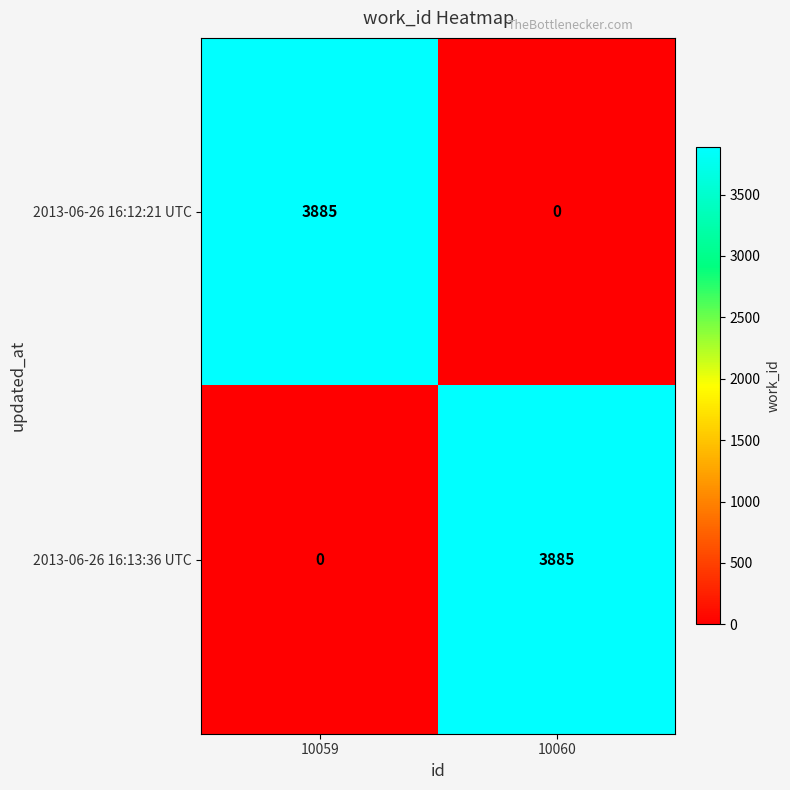

What is the spread (max minus min) of values at 10060?

3885